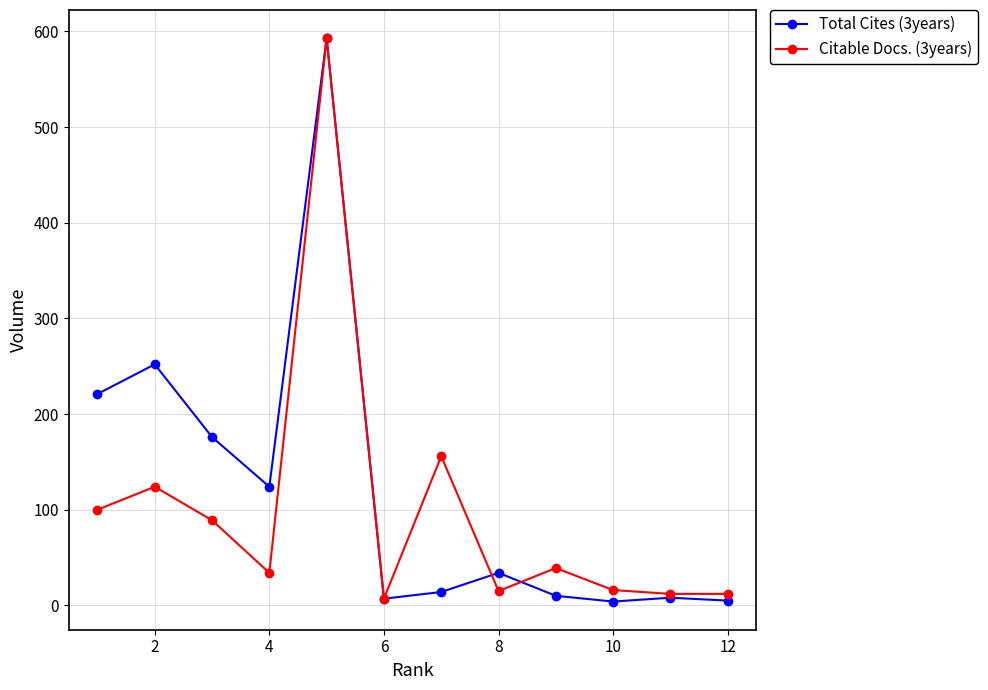

Which series has the widest spread of values?

Total Cites (3years)